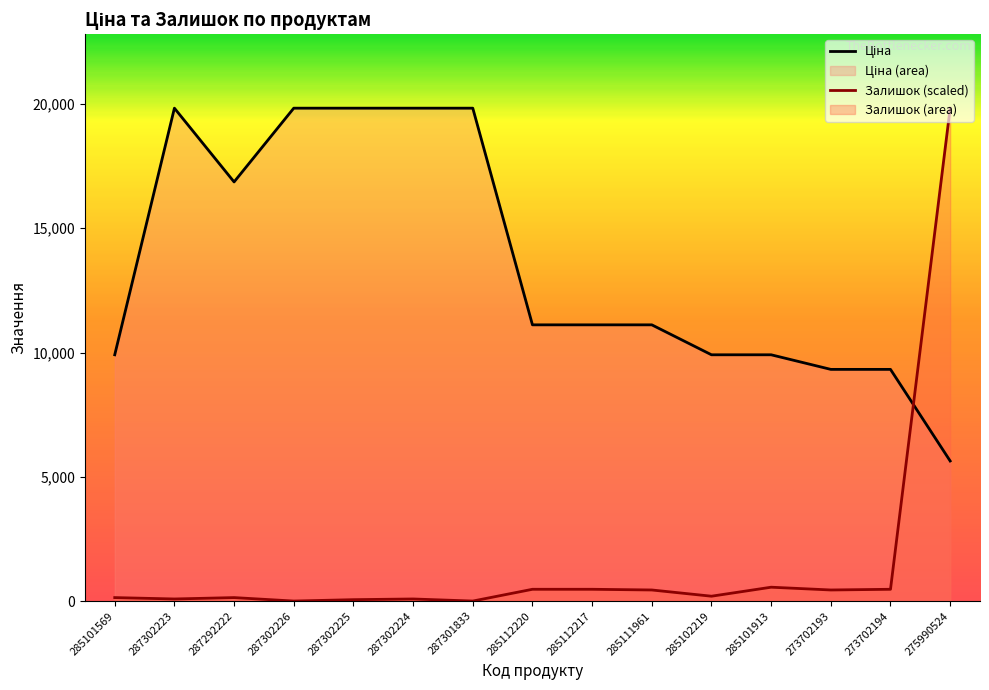

Which series has the largest range (max minus min)?

Залишок (scaled)